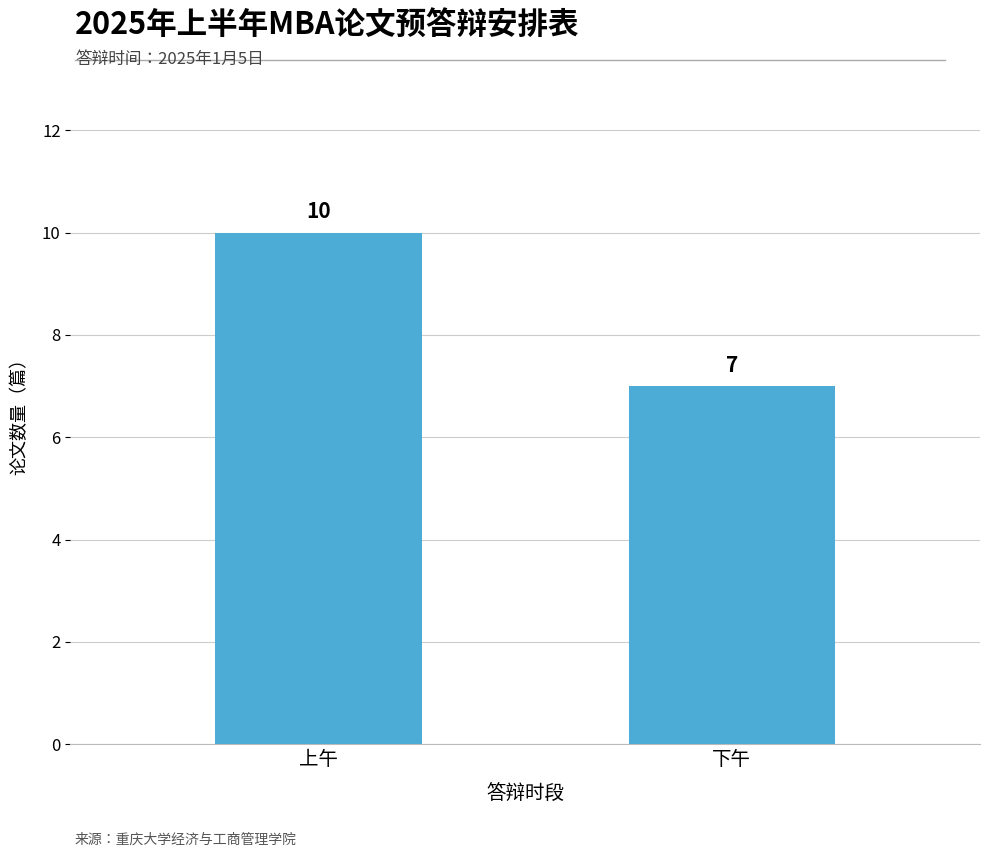

Does the chart contain stacked bars?

No